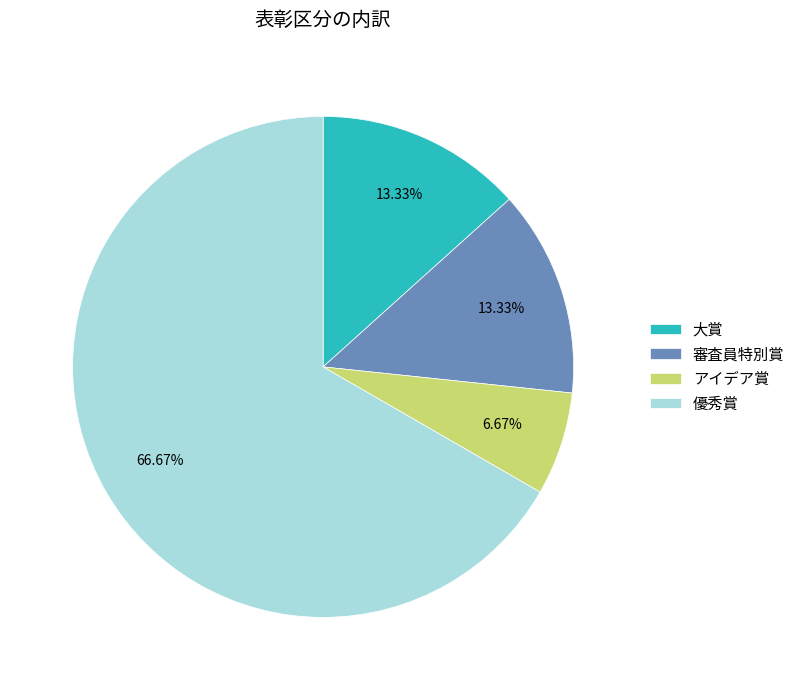

Which has a higher value, 審査員特別賞 or 優秀賞?

優秀賞